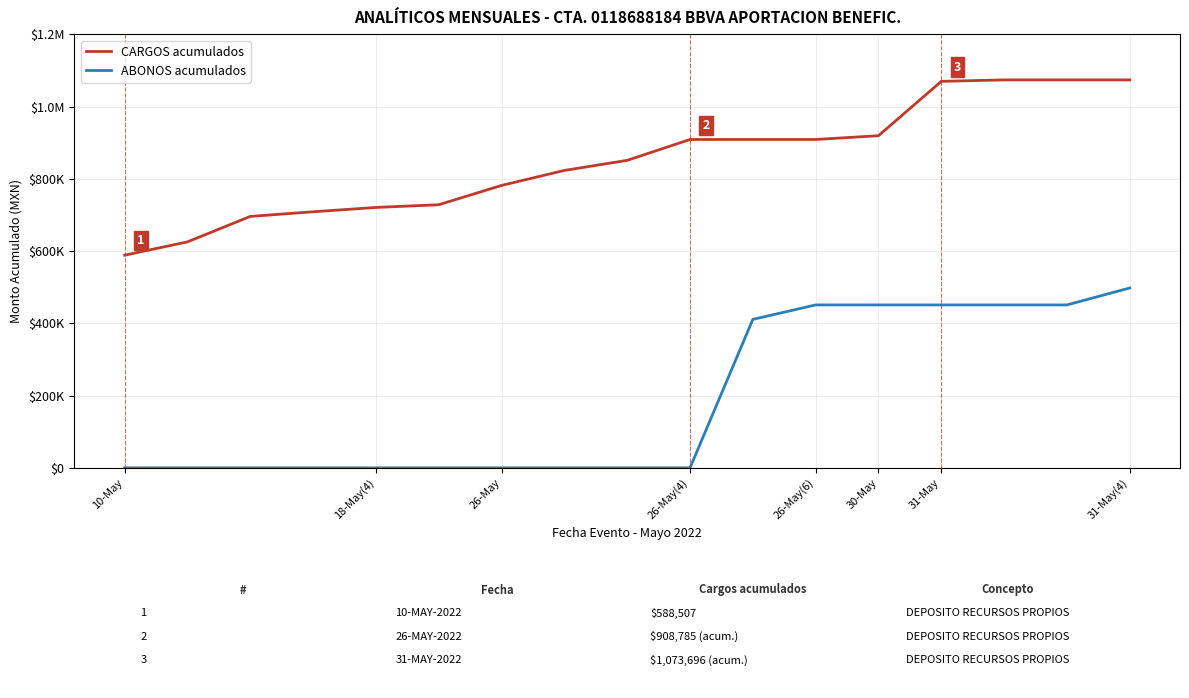

What are all the series names shown in the legend?

CARGOS acumulados, ABONOS acumulados